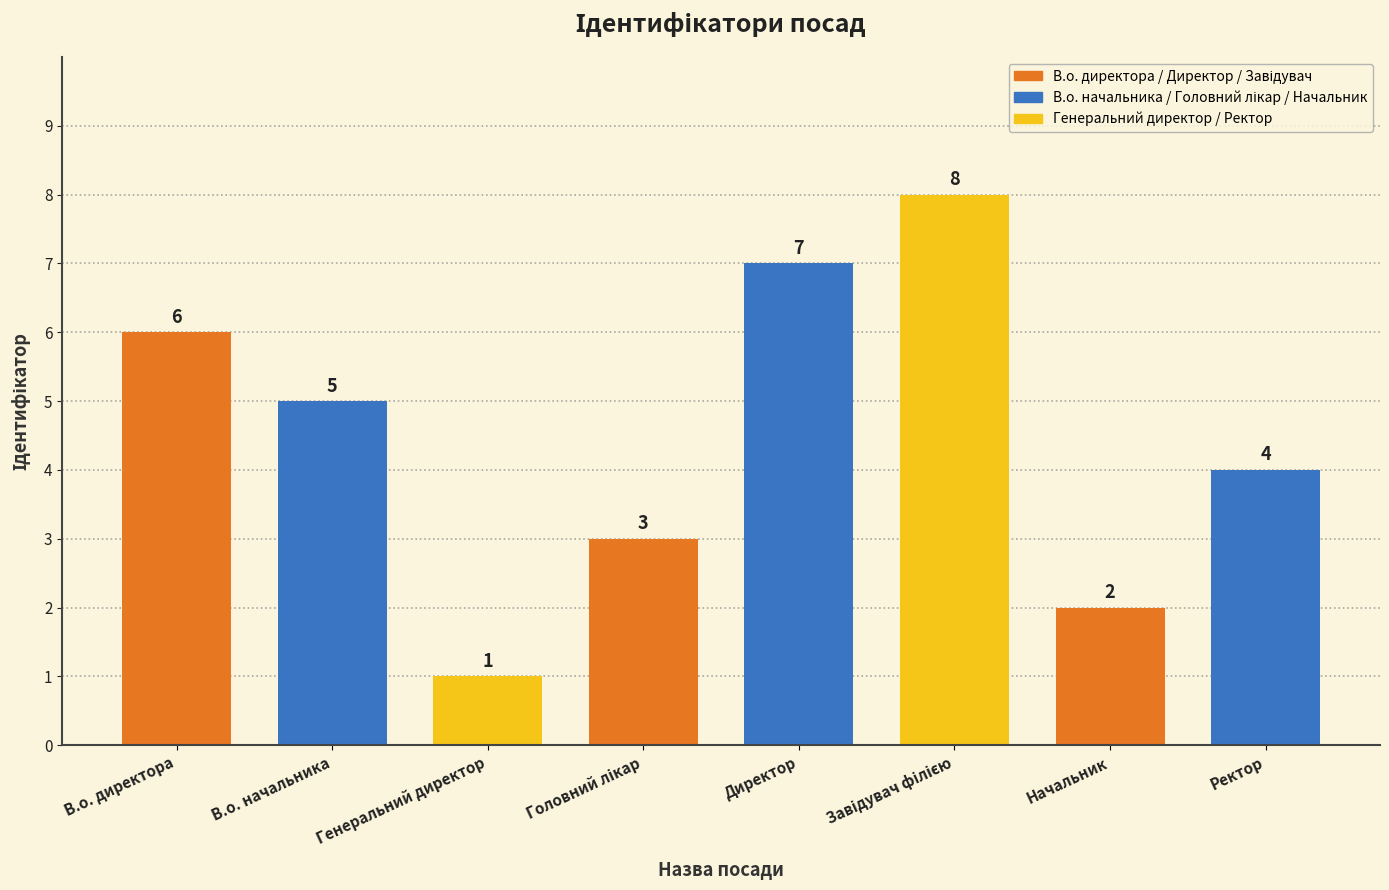

Which label corresponds to the smallest value in the chart?

Генеральний директор